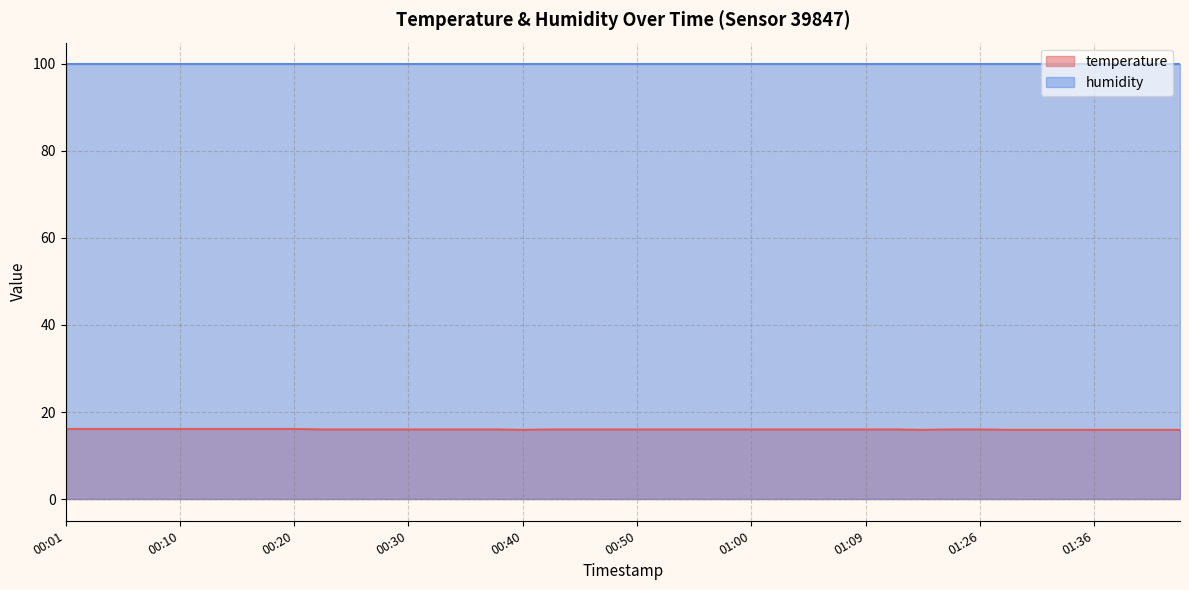

Between 00:01 and 00:13, which is larger?

00:01